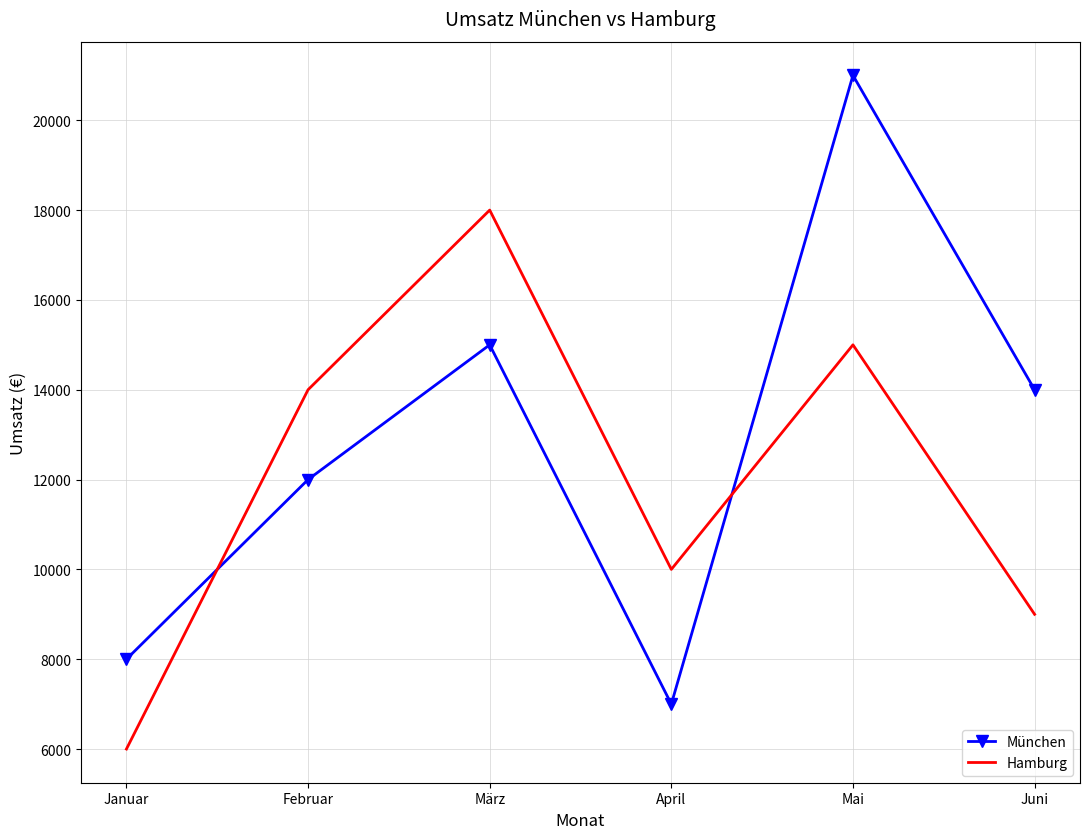

What is the approximate value of Hamburg at April?

10000